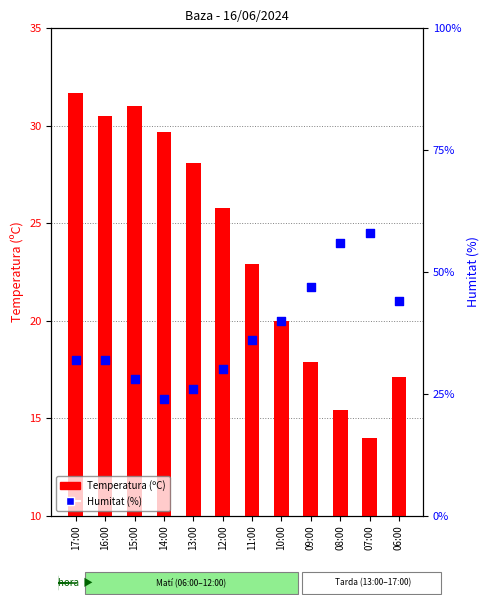

At which category is the sum across all series the highest?

07:00